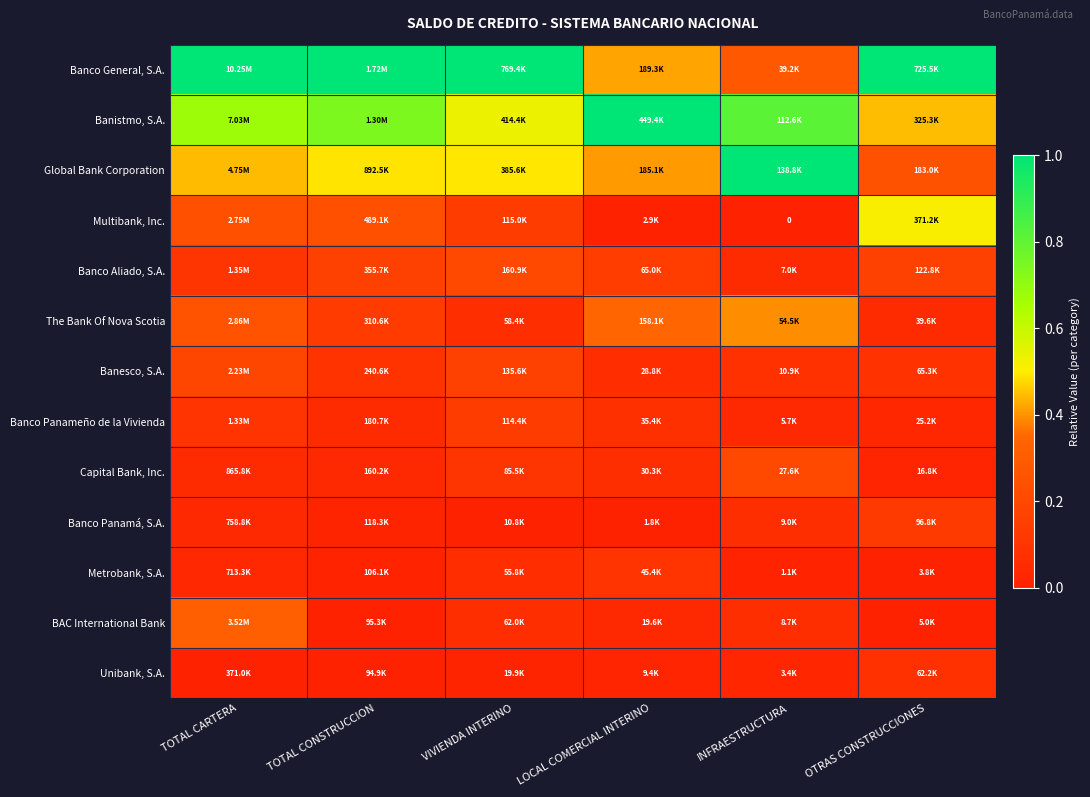

How many categories are shown in the chart?

6